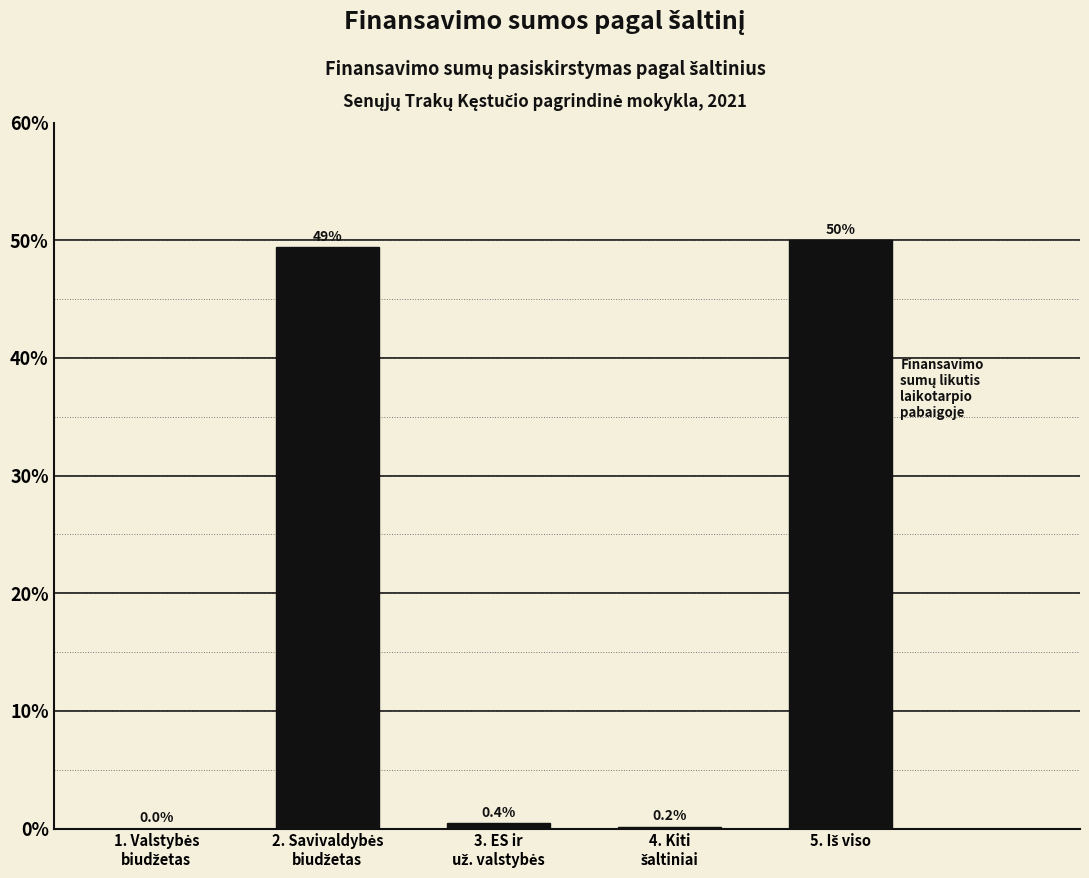

What is the sum of all values?

100.0